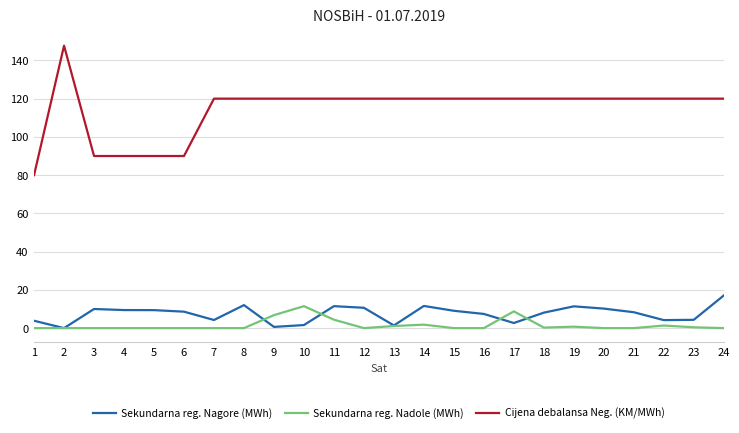

Which series changed the most between 6 and 14?

Cijena debalansa Neg. (KM/MWh)